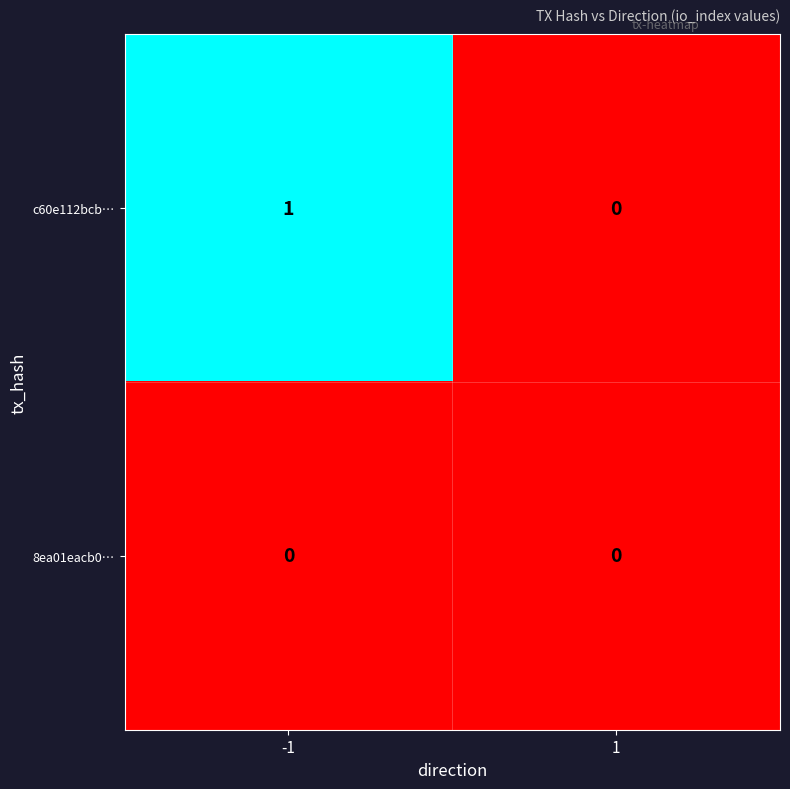

Rank the series by their average value, from highest to lowest.

c60e112bcb…, 8ea01eacb0…